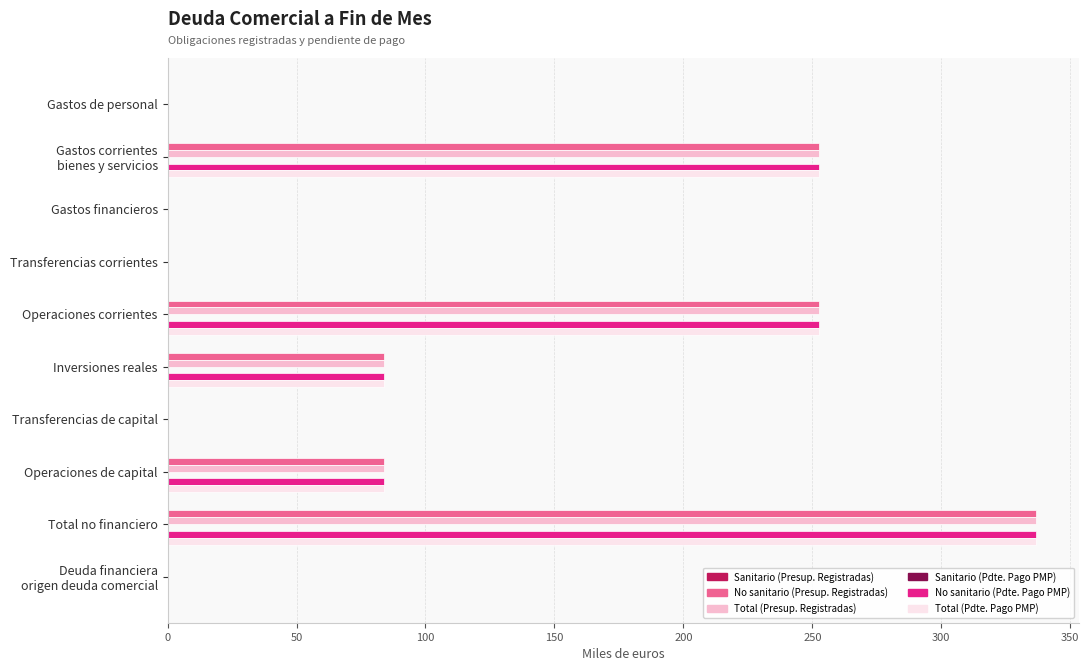

How many distinct data groups are displayed?

4